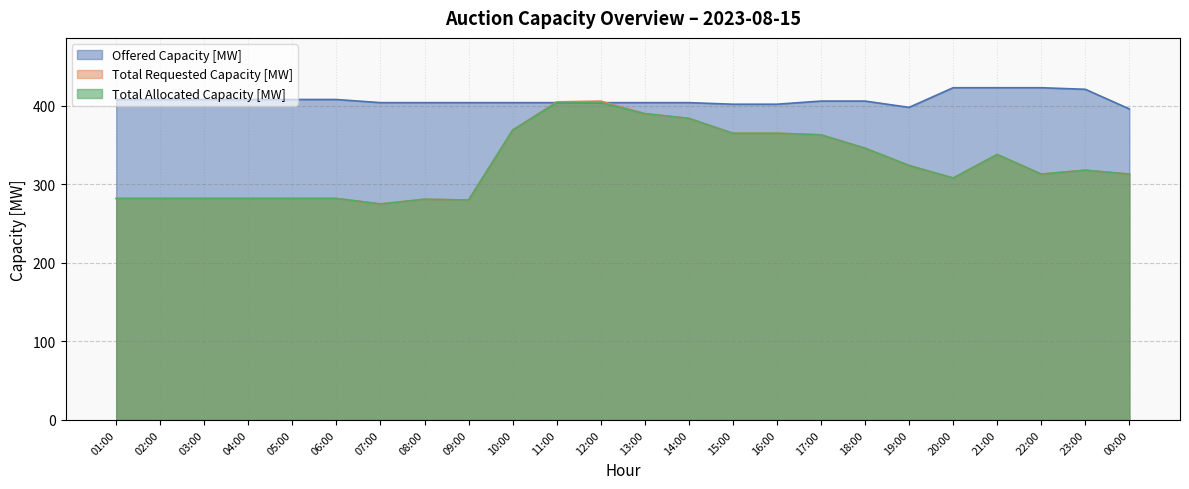

What are all the series names shown in the legend?

Offered Capacity [MW], Total Requested Capacity [MW], Total Allocated Capacity [MW]